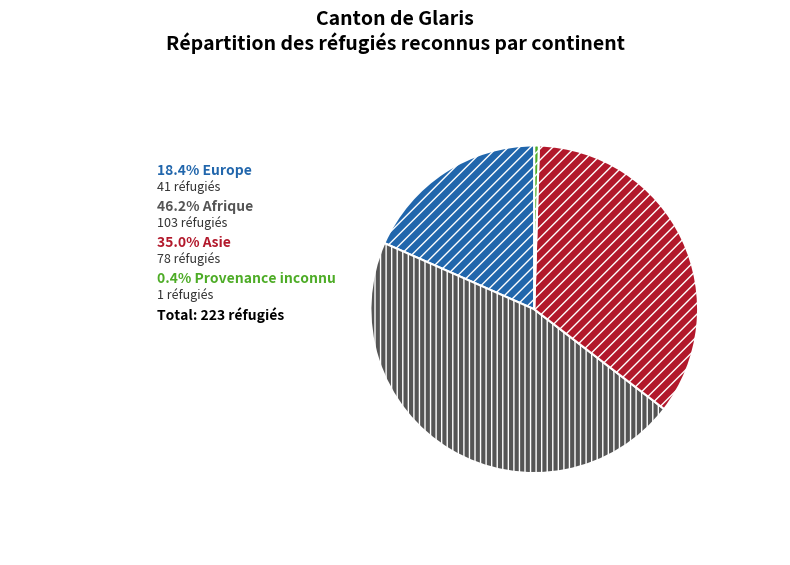

Count the number of slices in the pie.

4